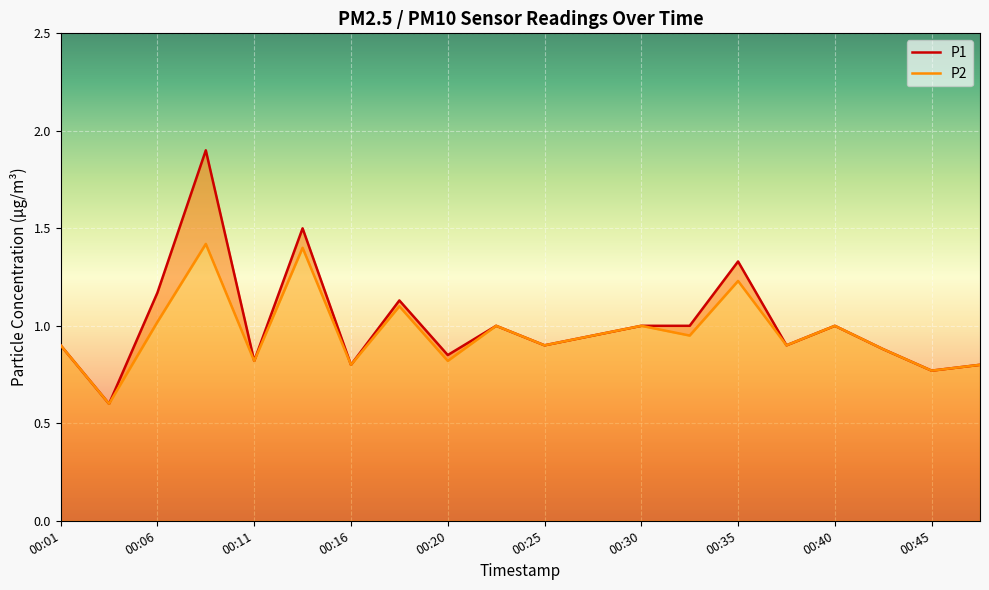

What is the smallest value displayed?

0.6